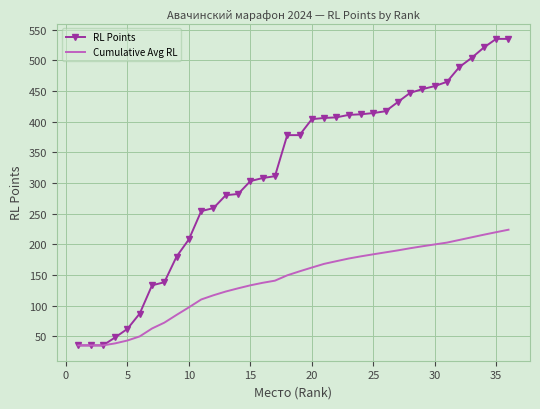

Rank the series by their average value, from lowest to highest.

Cumulative Avg RL, RL Points